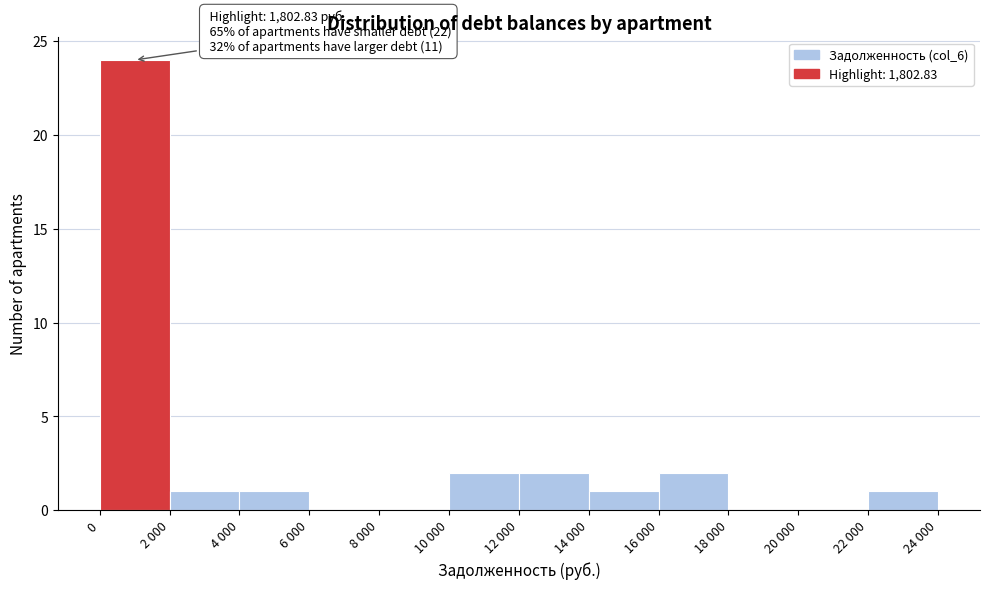

Reading right to left, what are all the values shown in this chart?

22 000=1	20 000=0	18 000=0	16 000=2	14 000=1	12 000=2	10 000=2	8 000=0	6 000=0	4 000=1	2 000=1	0=24